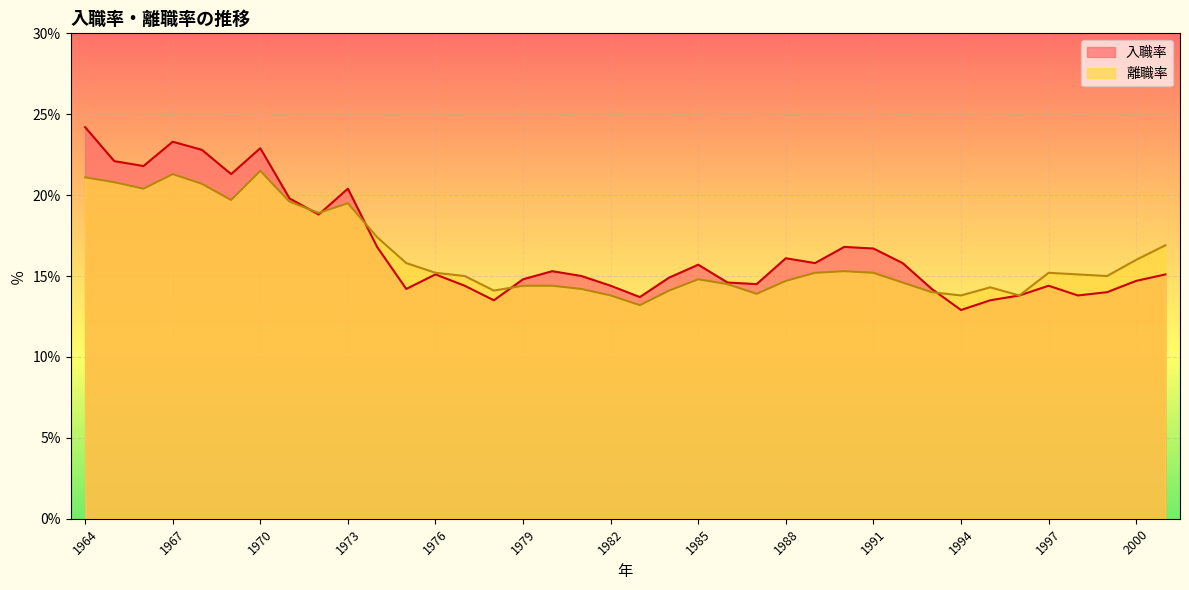

What is the difference between the highest and lowest values at 1967?

2.0